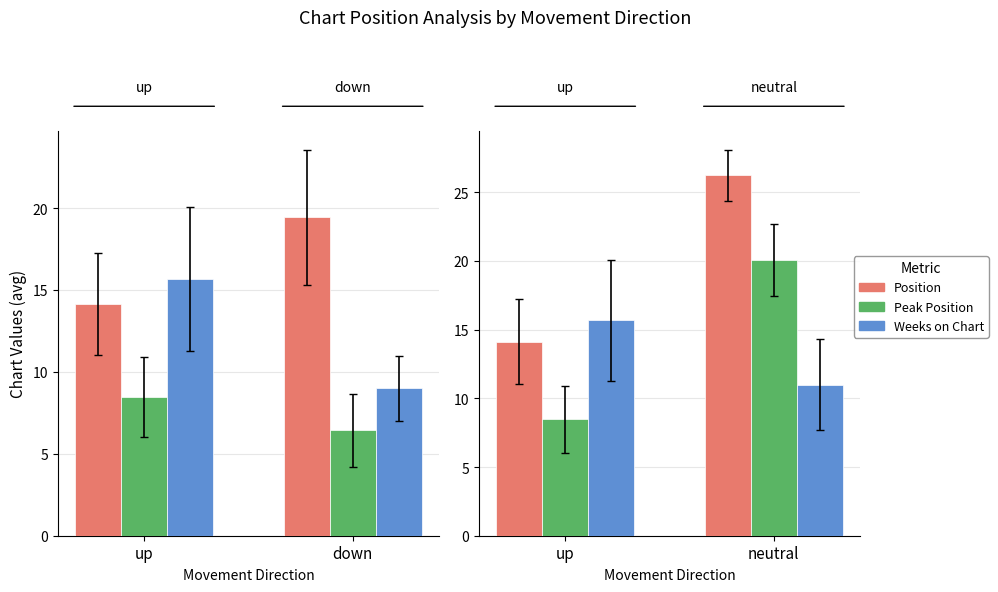

What position from the right is down (11-40)?

1